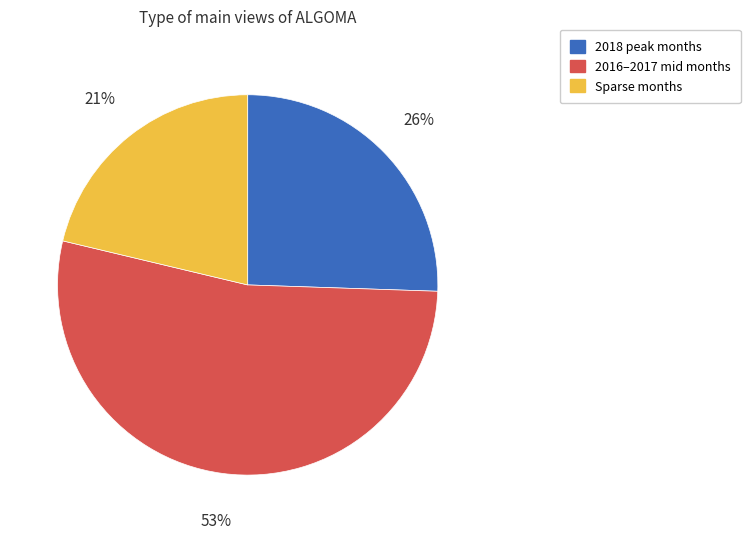

To the nearest percent, what is the difference between the largest and smallest slice percentages?

32%